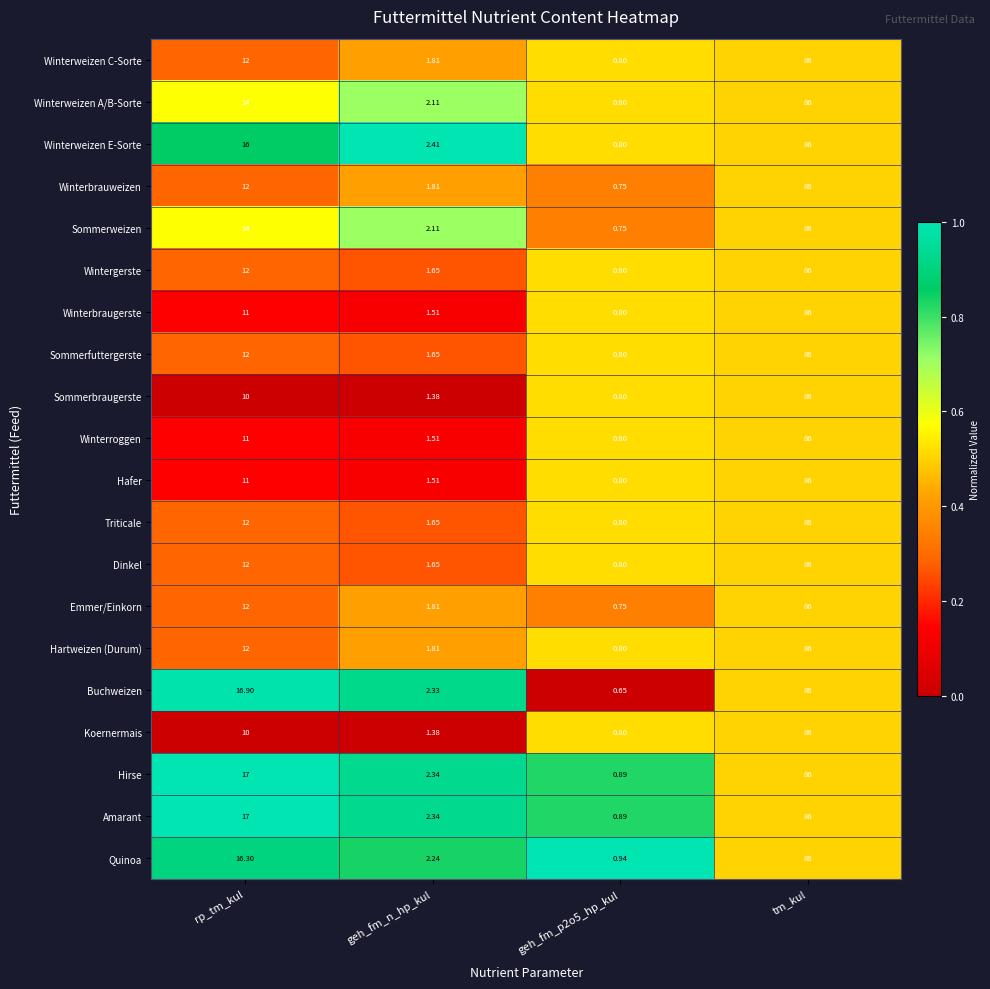

At which category does the chart reach its peak across all series?

tm_kul